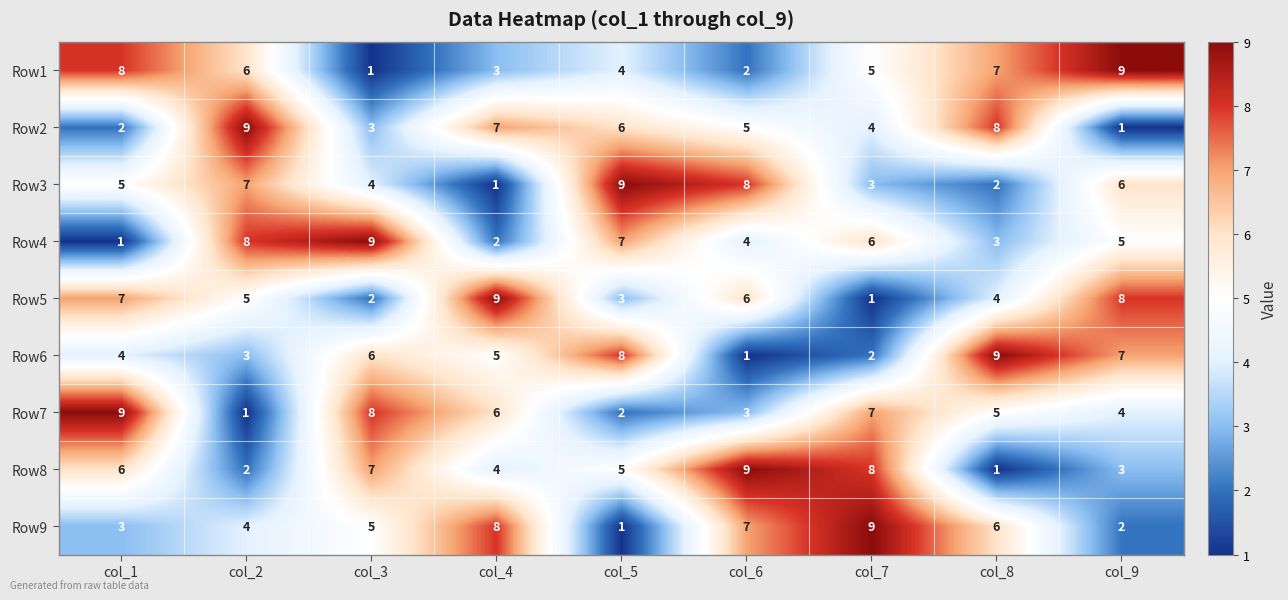

Is it true that Row2 equals 2 at col_1?

True